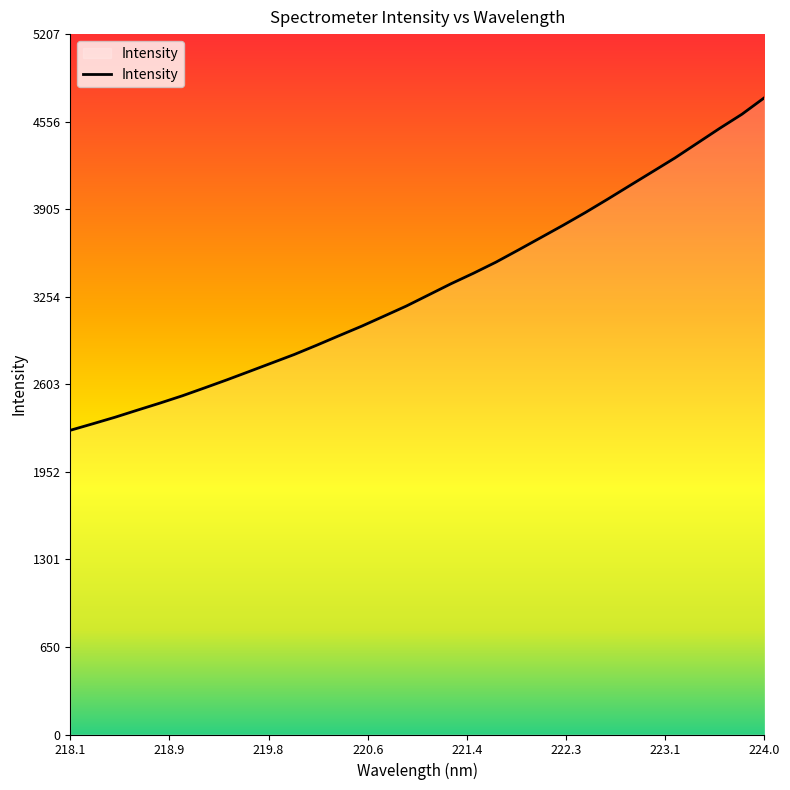

What is the sum of all values?

106333.3